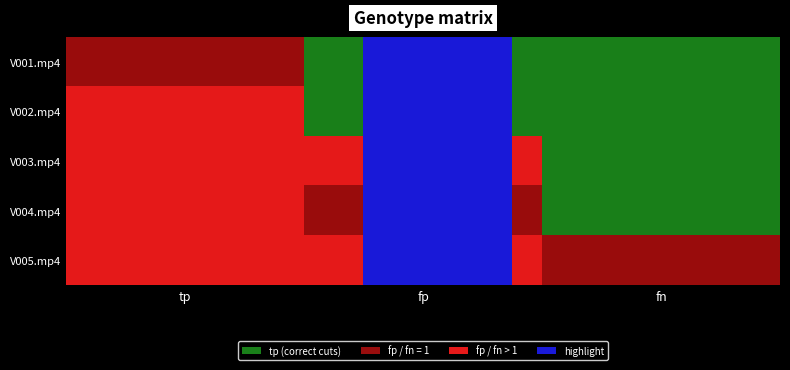

Read the V005.mp4 value at tp.

5